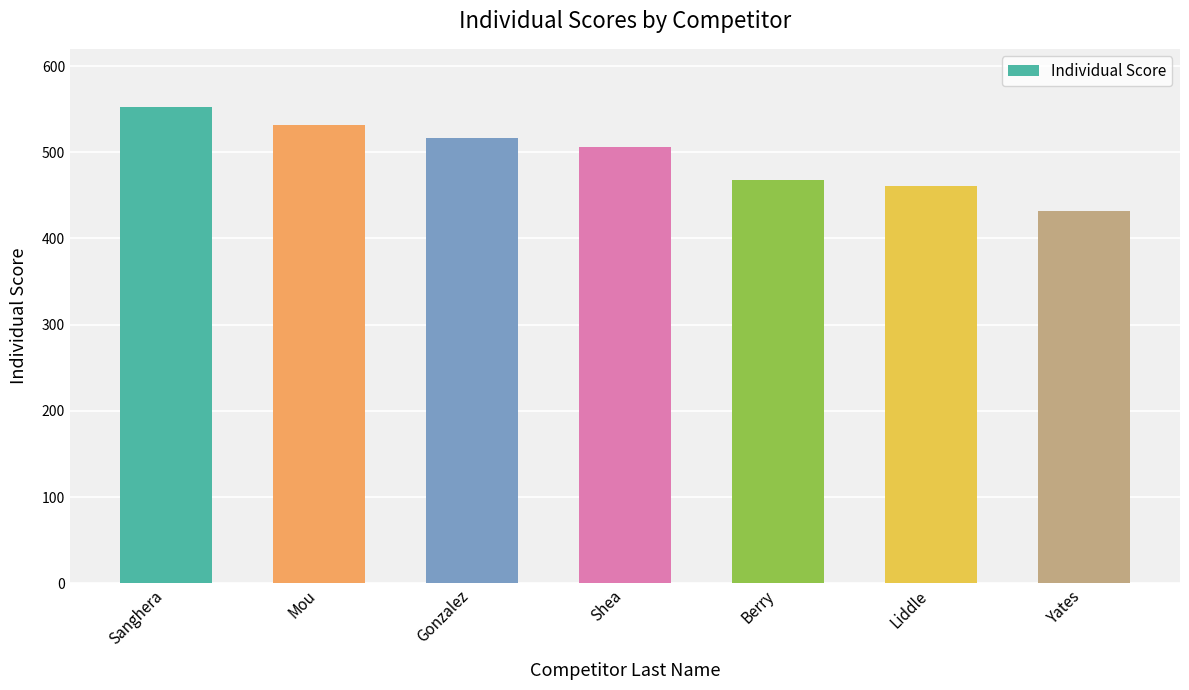

What is the maximum value shown in the chart?

552